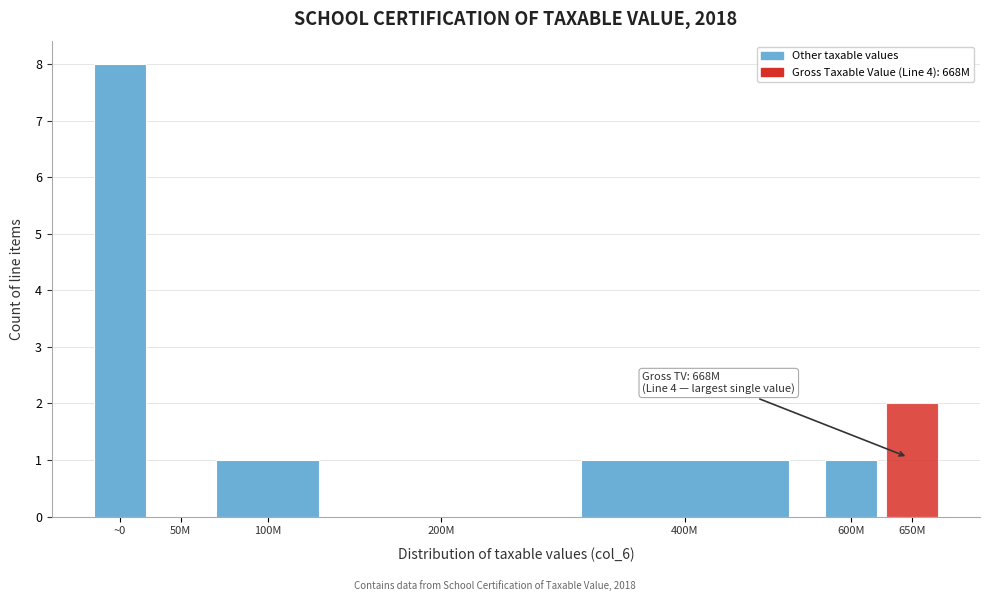

Reading left to right, extract all data points from this chart.

~0=8	50M=0	100M=1	200M=0	400M=1	600M=1	650M=2